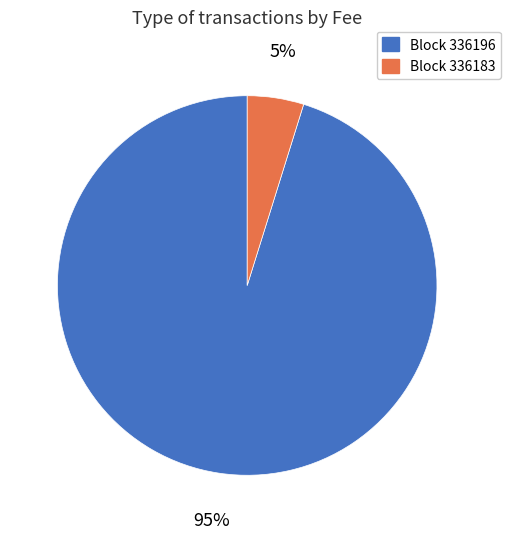

To the nearest percent, what is the average slice percentage?

50%